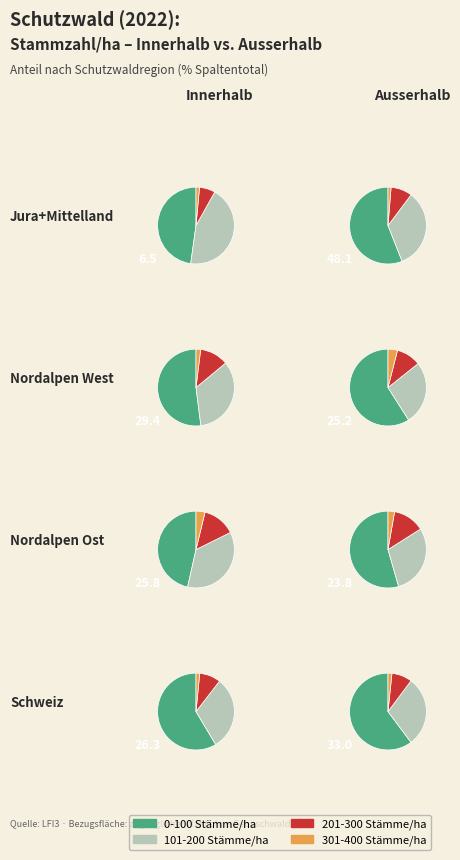

How many slices are in this pie chart?

4